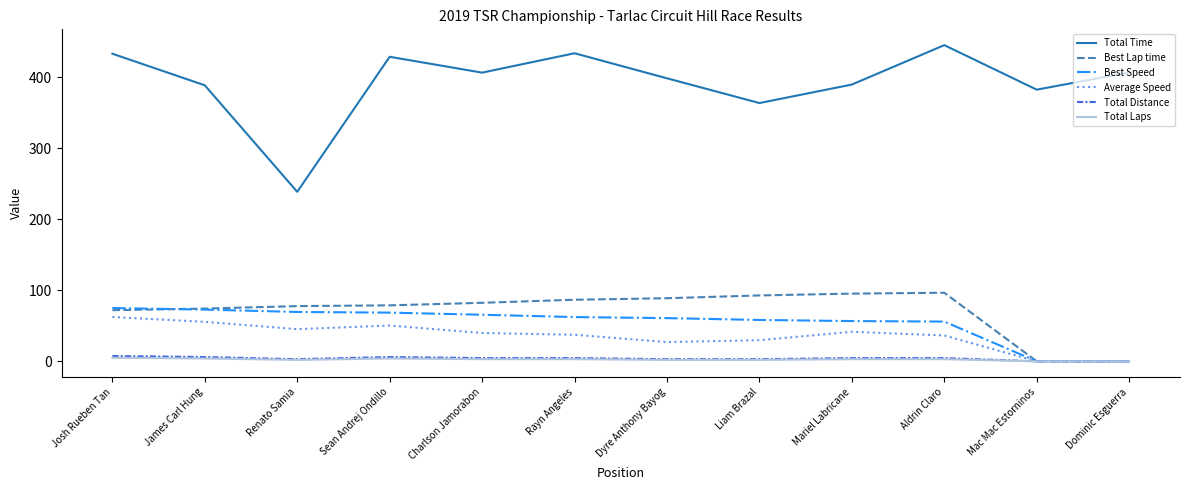

What is the difference between the maximum and minimum values in the Total Laps series?

5.0